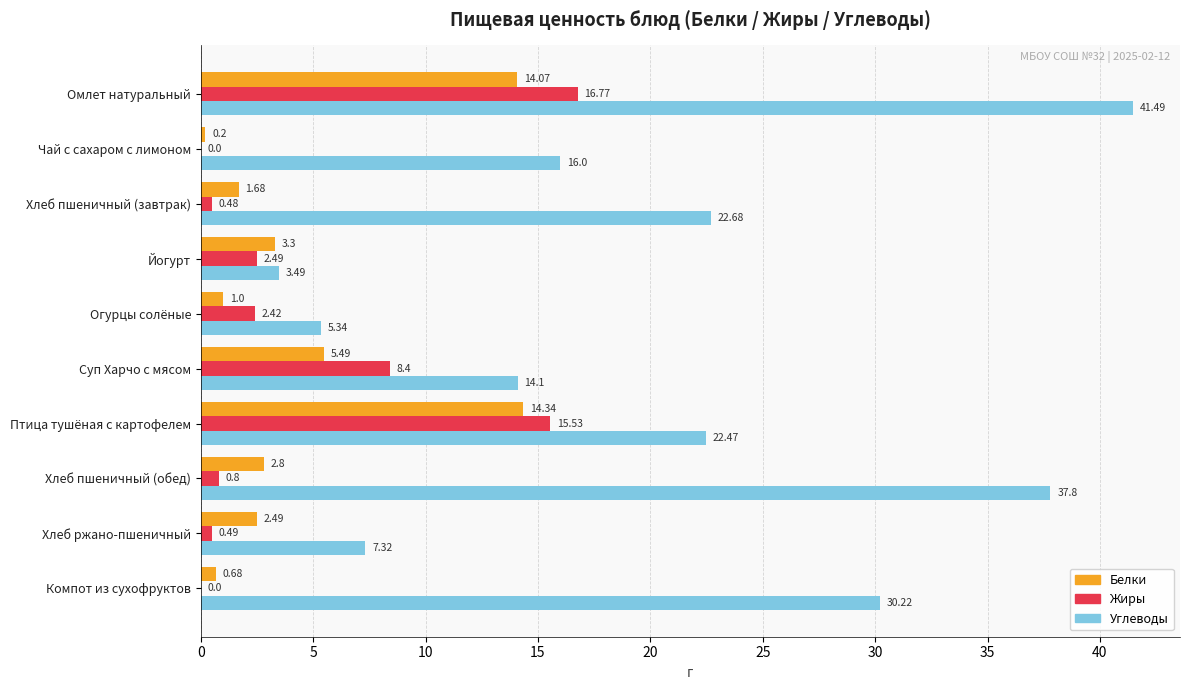

At which label is Белки closest to 7?

Суп Харчо с мясом